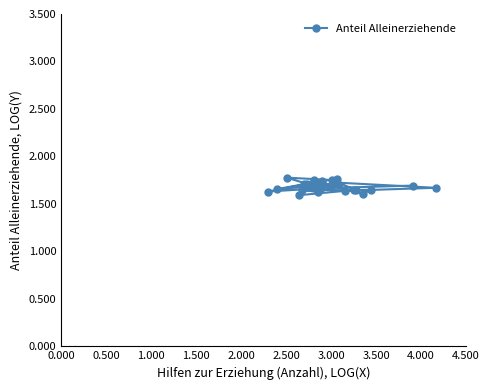

Count the values in the range 1 to 2.

25